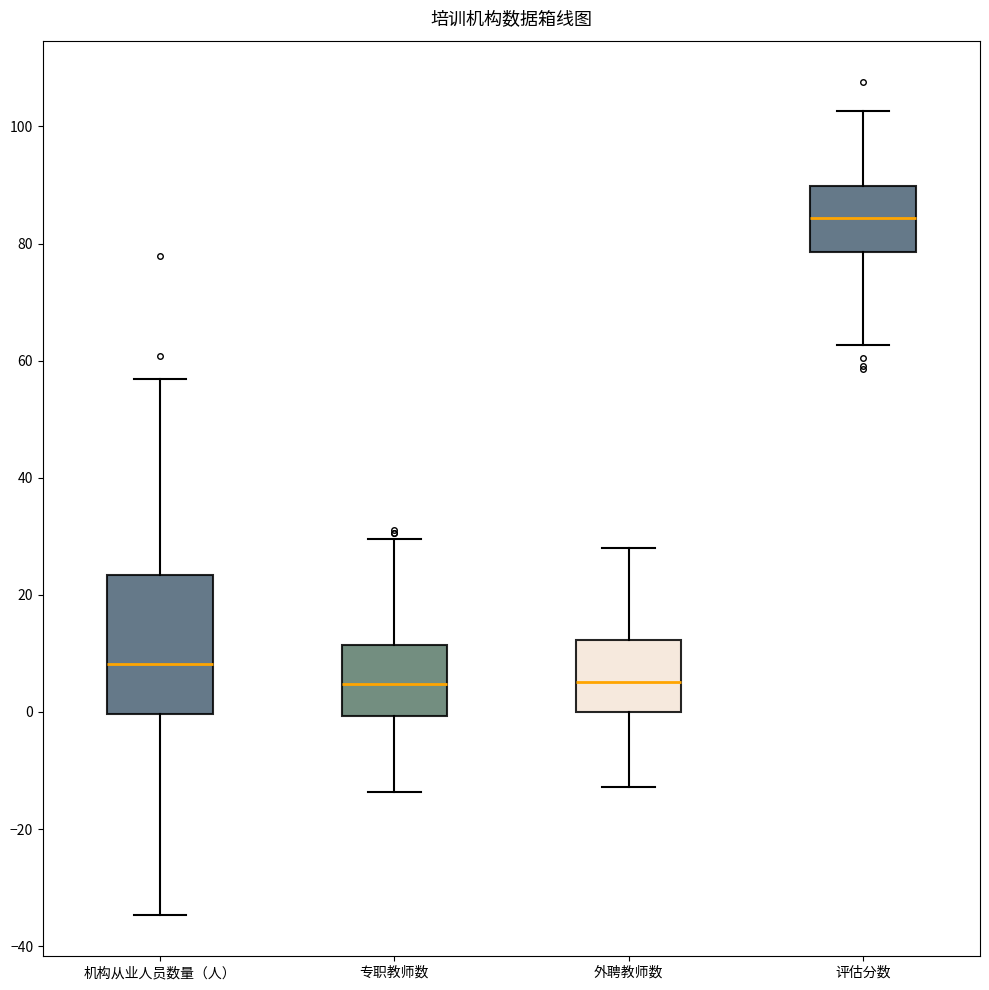

Where does the lower whisker of the box for 外聘教师数 end on the y-axis? The values are not printed on the chart, so give them approximately, as read against the axis.

-12